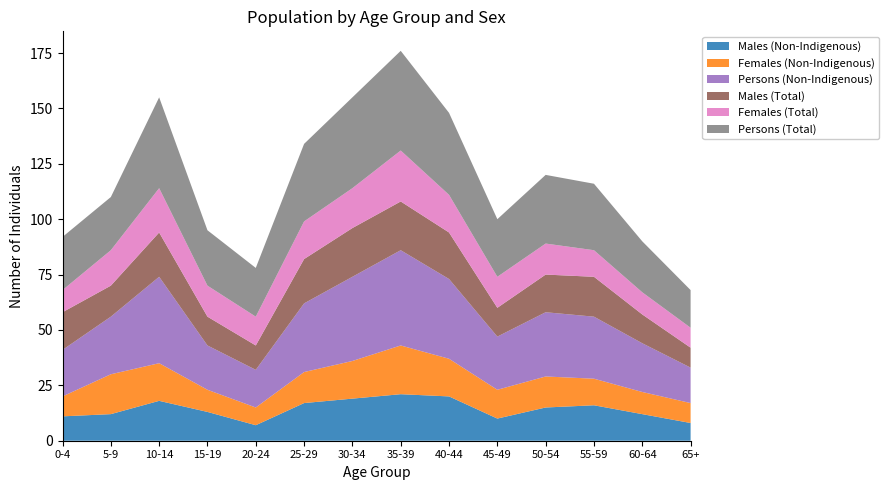

Reading left to right, list all the values displayed in this chart.

Males (Non-Indigenous): 0-4=11	5-9=12	10-14=18	15-19=13	20-24=7	25-29=17	30-34=19	35-39=21	40-44=20	45-49=10	50-54=15	55-59=16	60-64=12	65+=8
Females (Non-Indigenous): 0-4=9	5-9=18	10-14=17	15-19=10	20-24=8	25-29=14	30-34=17	35-39=22	40-44=17	45-49=13	50-54=14	55-59=12	60-64=10	65+=9
Persons (Non-Indigenous): 0-4=21	5-9=26	10-14=39	15-19=20	20-24=17	25-29=31	30-34=38	35-39=43	40-44=36	45-49=24	50-54=29	55-59=28	60-64=22	65+=16
Males (Total): 0-4=17	5-9=14	10-14=20	15-19=13	20-24=11	25-29=20	30-34=22	35-39=22	40-44=21	45-49=13	50-54=17	55-59=18	60-64=13	65+=9
Females (Total): 0-4=10	5-9=16	10-14=20	15-19=14	20-24=13	25-29=17	30-34=18	35-39=23	40-44=17	45-49=14	50-54=14	55-59=12	60-64=10	65+=9
Persons (Total): 0-4=24	5-9=24	10-14=41	15-19=25	20-24=22	25-29=35	30-34=41	35-39=45	40-44=37	45-49=26	50-54=31	55-59=30	60-64=23	65+=17